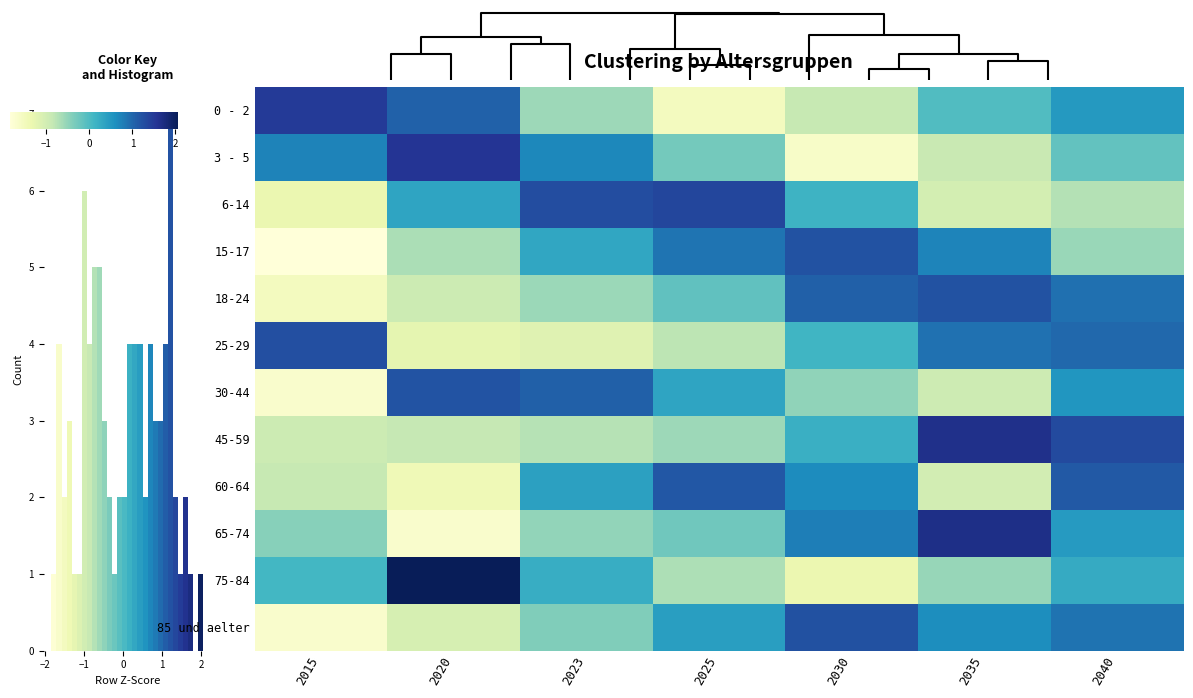

What is the difference between the highest and lowest values at 3?

2.1